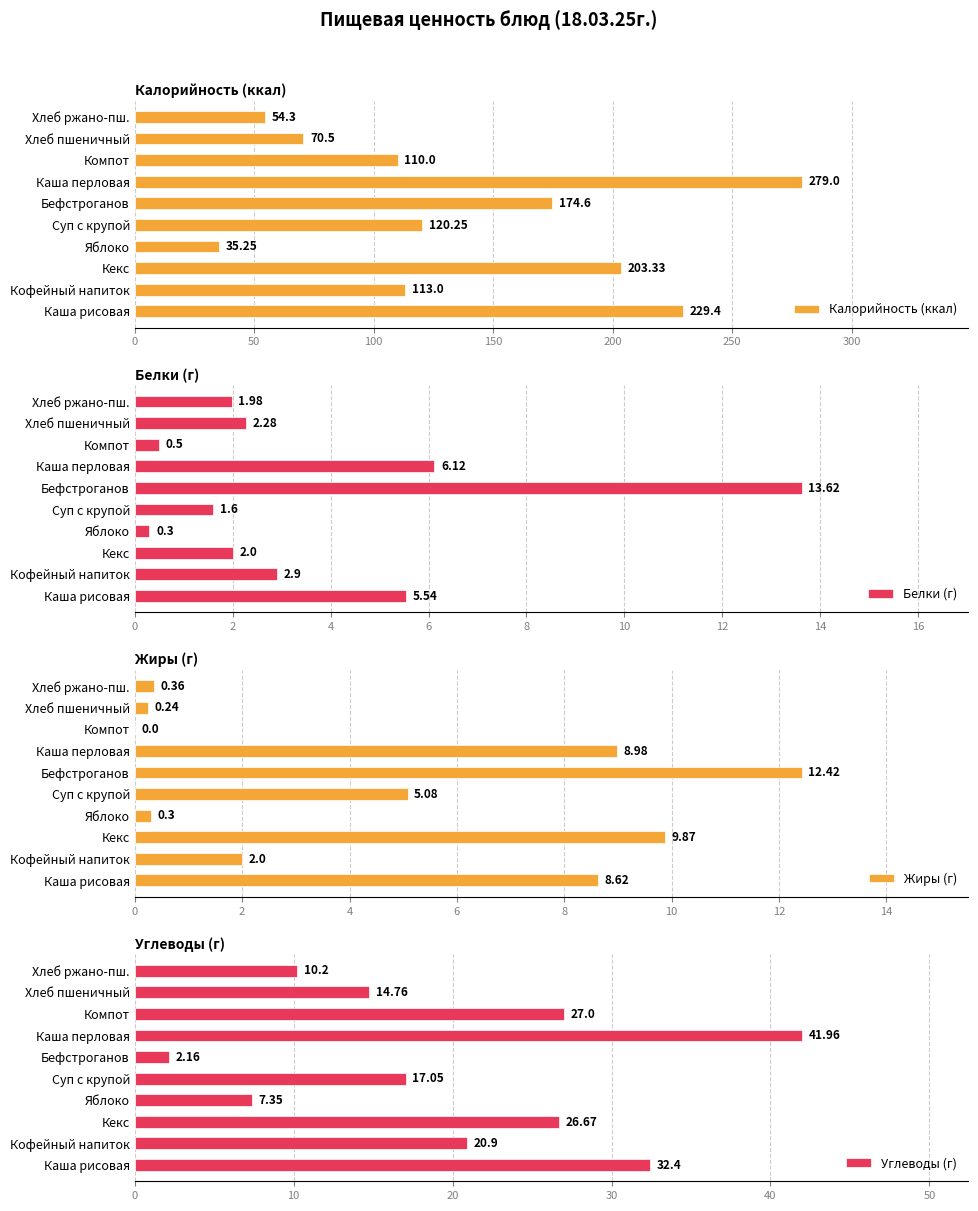

What is the difference between the Калорийность (ккал) values at Компот and Кофейный напиток?

3.0